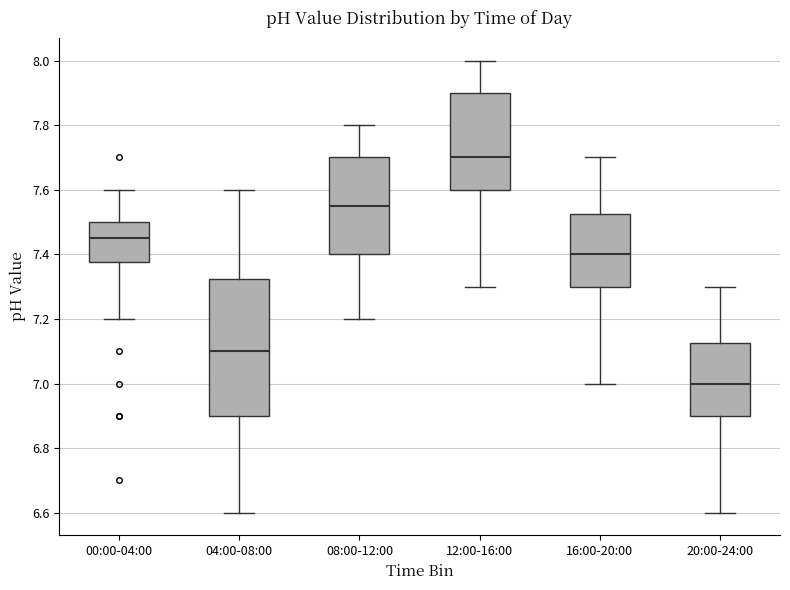

Reading left to right, transcribe this box plot: for each box, give where its median line is, the range the box spans, and where its two whiskers end, as read against the y-axis. The values are not printed on the chart, so give them approximately, as read against the axis.

00:00-04:00: median 7.46, box 7.38 to 7.50, whiskers 7.20 to 7.60
04:00-08:00: median 7.10, box 6.90 to 7.32, whiskers 6.60 to 7.60
08:00-12:00: median 7.56, box 7.40 to 7.70, whiskers 7.20 to 7.80
12:00-16:00: median 7.70, box 7.60 to 7.90, whiskers 7.30 to 8.00
16:00-20:00: median 7.40, box 7.30 to 7.52, whiskers 7.00 to 7.70
20:00-24:00: median 7.00, box 6.90 to 7.12, whiskers 6.60 to 7.30